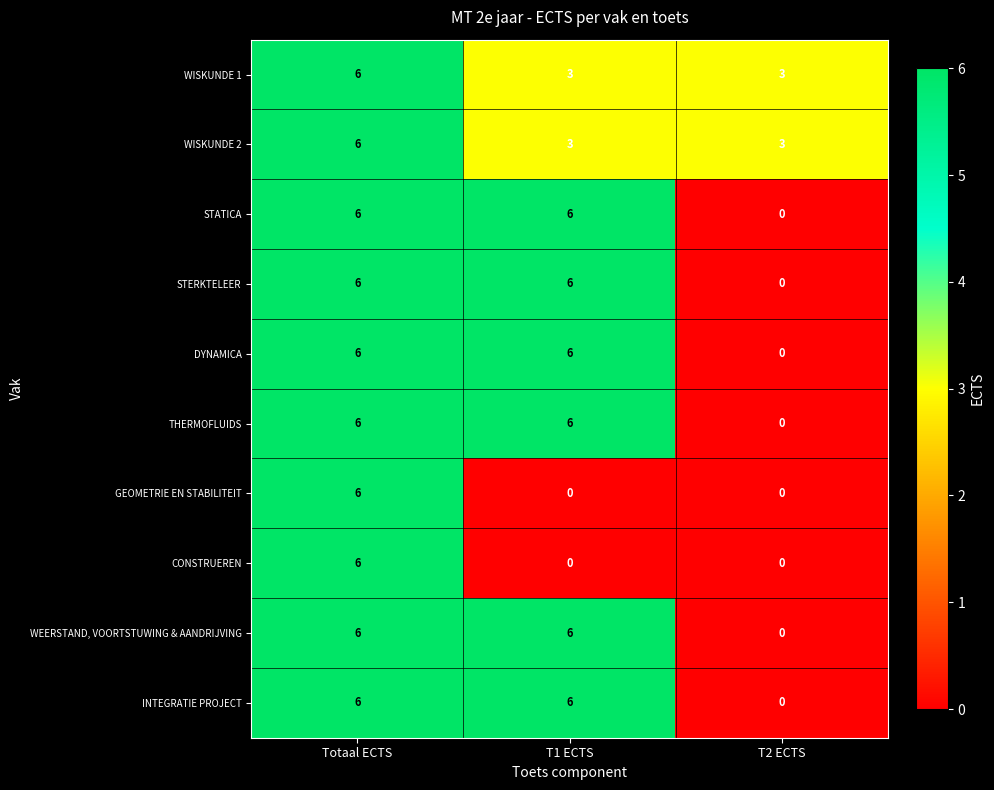

Count the number of categories in the chart.

3